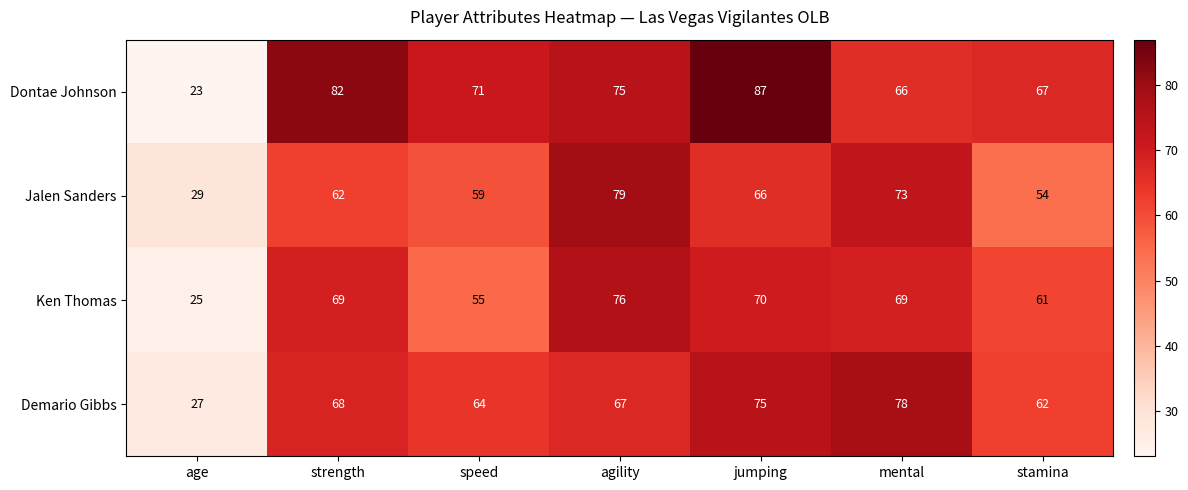

What is the difference between the maximum and second lowest values in the Ken Thomas series?

21